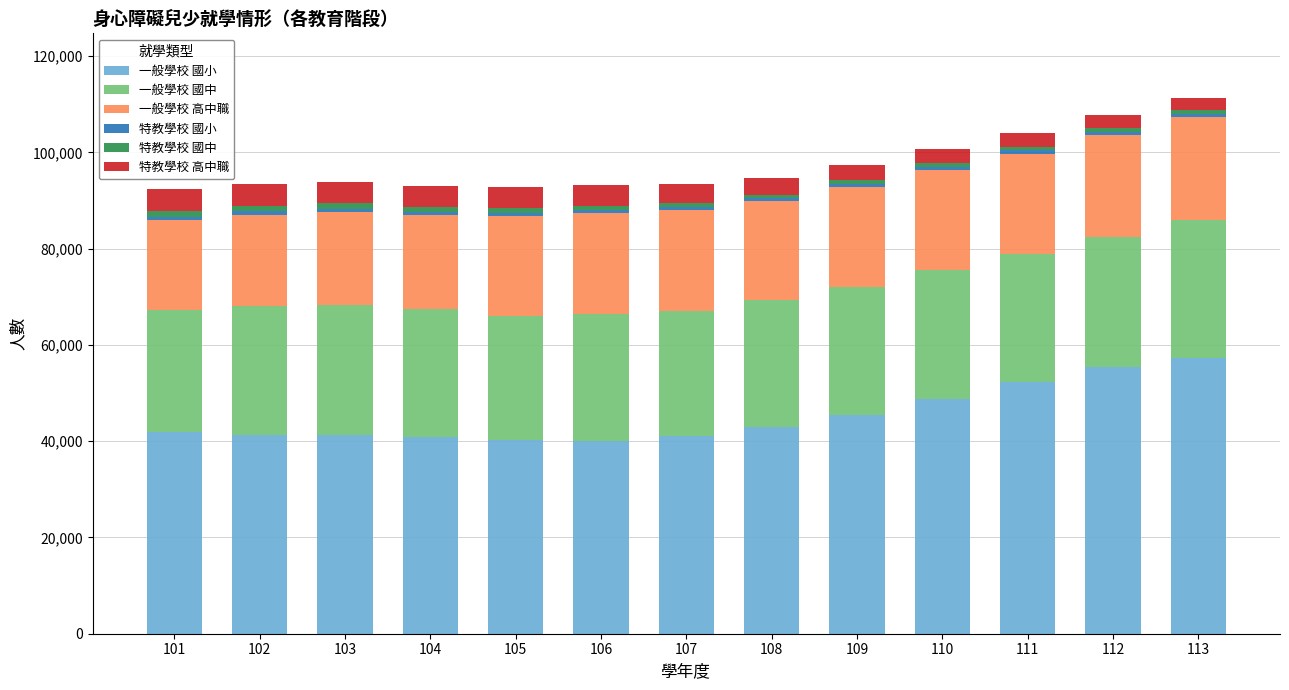

What is the value of the 一般學校 國小 bar at the 8th from the left?

43038